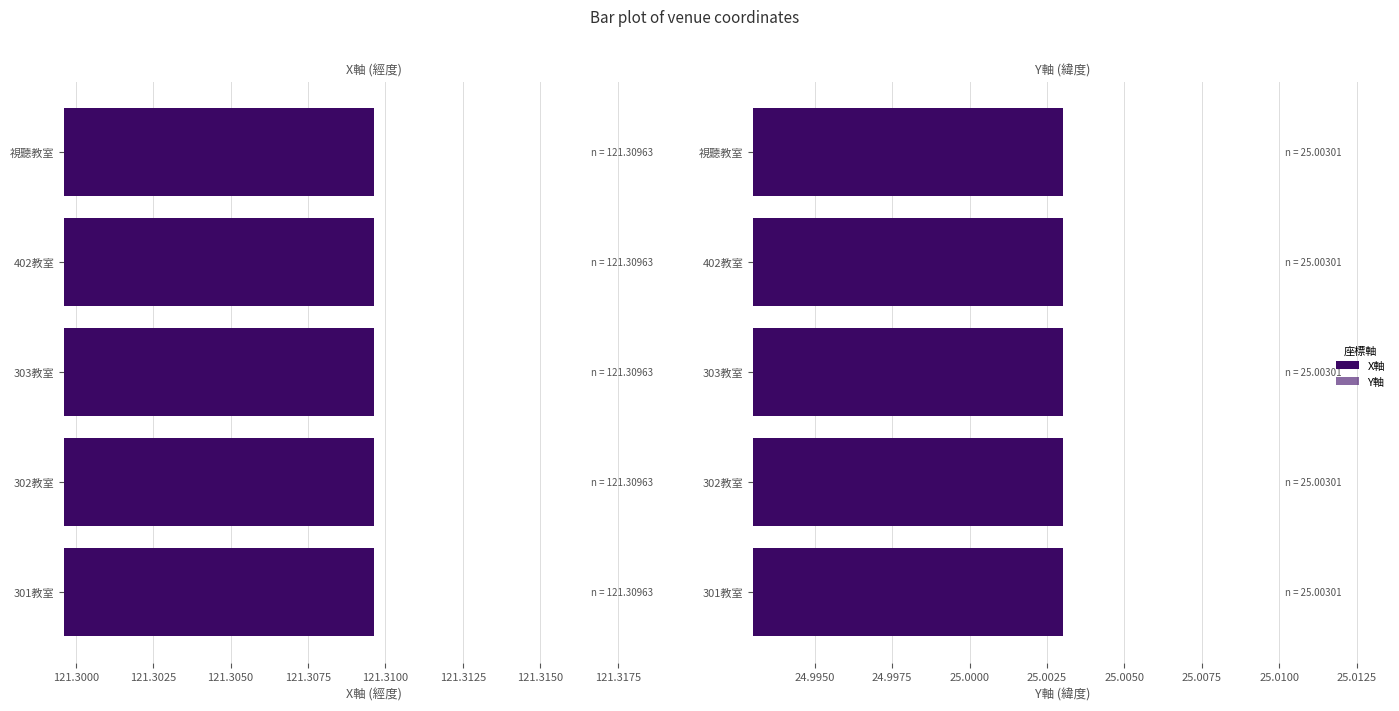

Reading left to right, transcribe all the data shown in this chart.

X軸: 121.3	121.3	121.3	121.3	121.3
Y軸: 25.0	25.0	25.0	25.0	25.0